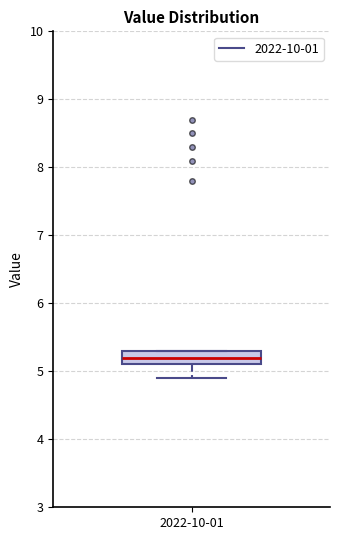

Read this box plot against the y-axis: the position of the median line, the range covered by the box, and the ends of both whiskers. The values are not printed on the chart, so give them approximately, as read against the axis.

median 5.2, box 5.1 to 5.3, whiskers 4.9 to 5.3